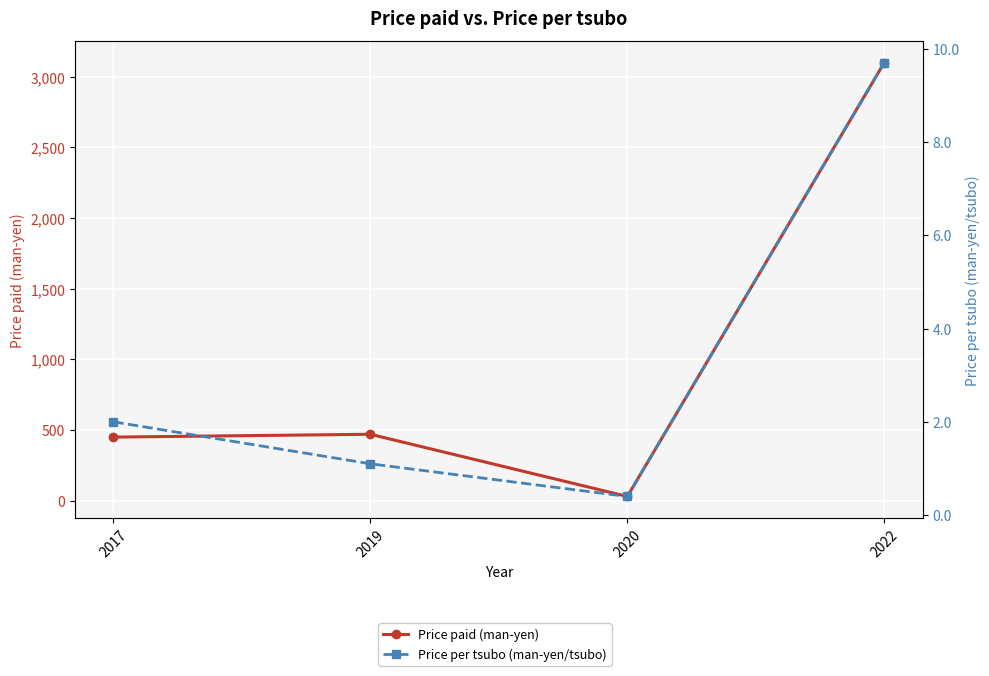

True or false: Price per tsubo (man-yen/tsubo) and Price paid (man-yen) intersect in this chart.

False